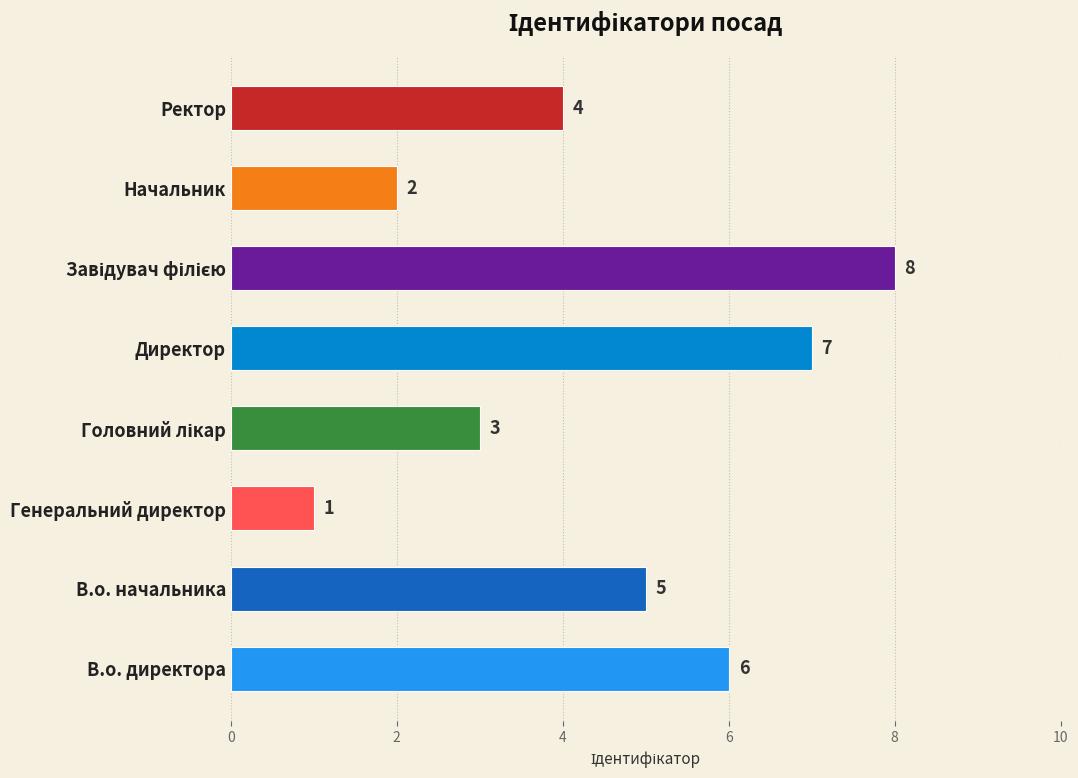

How many data points are less than 5?

4